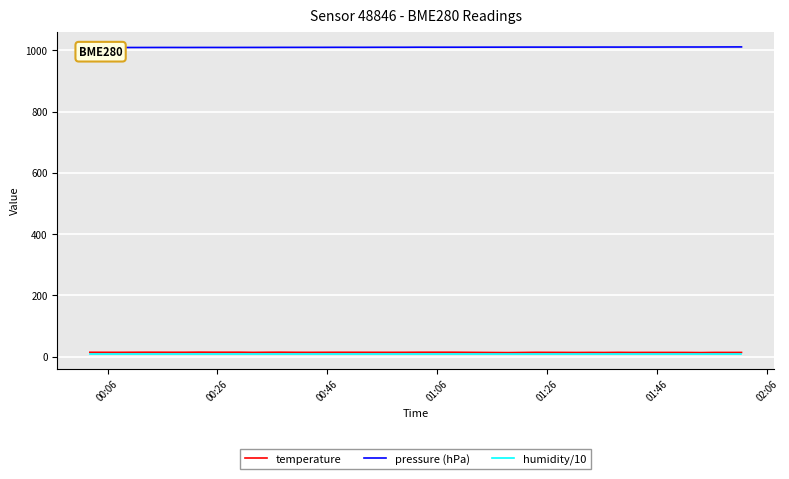

The pressure (hPa) series shows 1677.6 at 12. True or false?

False